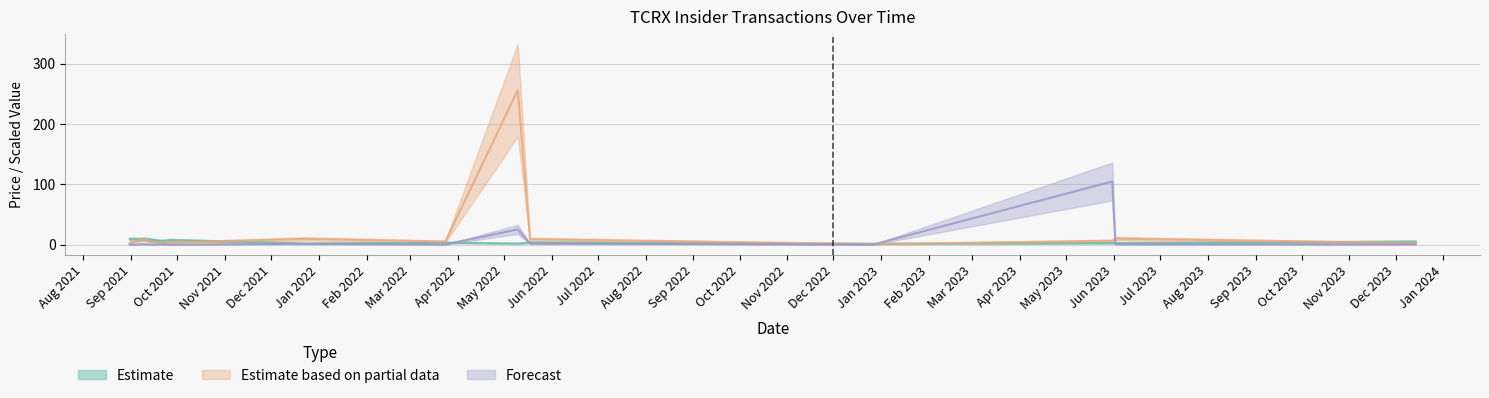

Where is the first local minimum for transactionValue_k?

2021-09-20